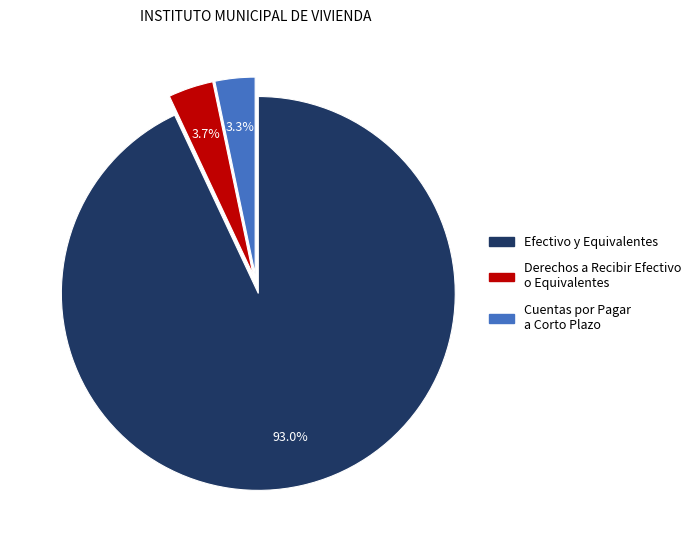

Is there a majority slice in this chart?

Yes